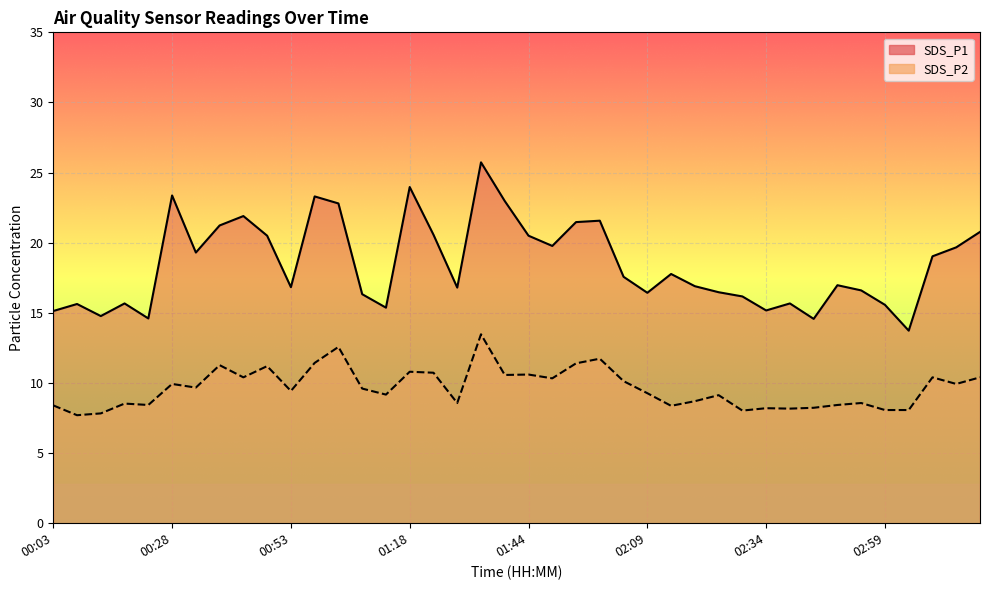

At which label is SDS_P1 closest to 19?

03:09